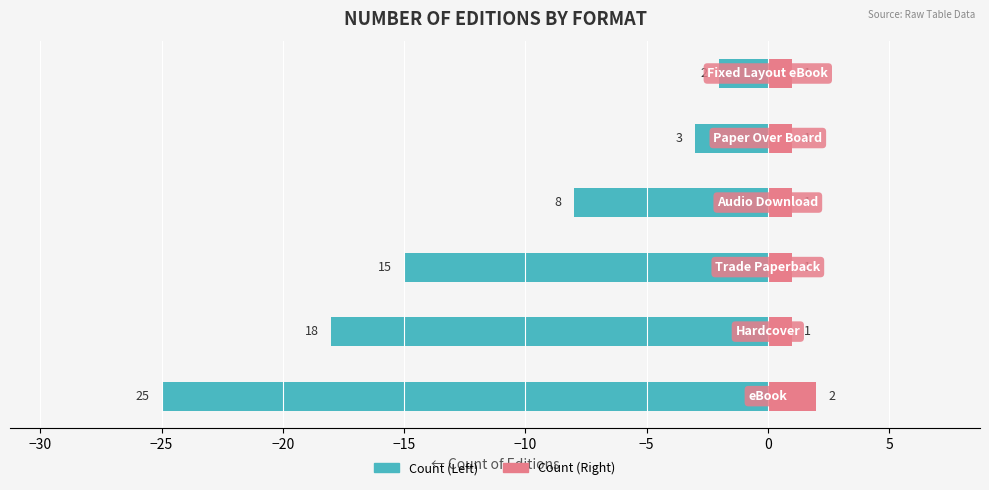

At how many categories does at least one series exceed -16?

6